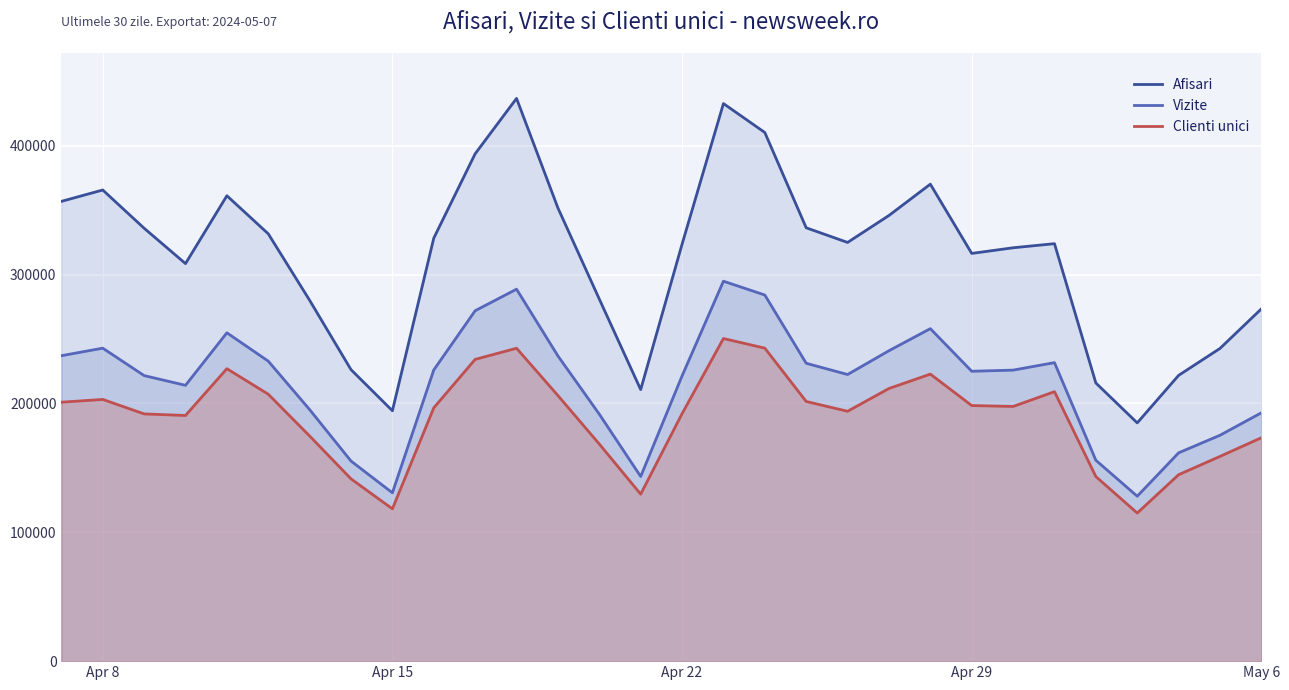

True or false: Afisari and Clienti unici cross at least once.

False